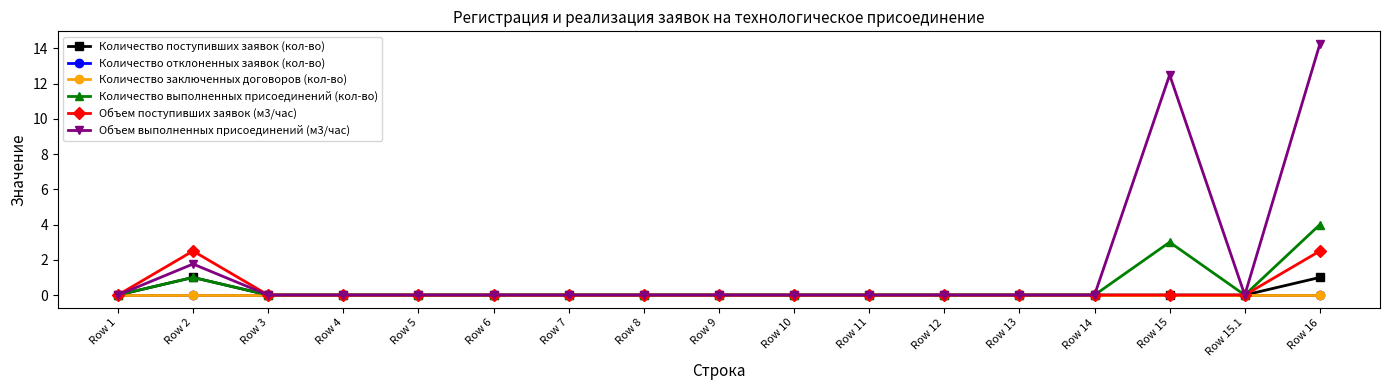

At which category does the chart reach its peak across all series?

Row 16